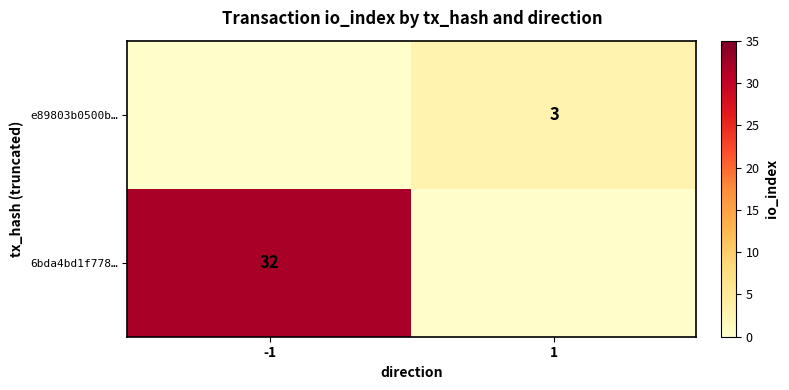

The 6bda4bd1f778… series shows 32 at -1. True or false?

True